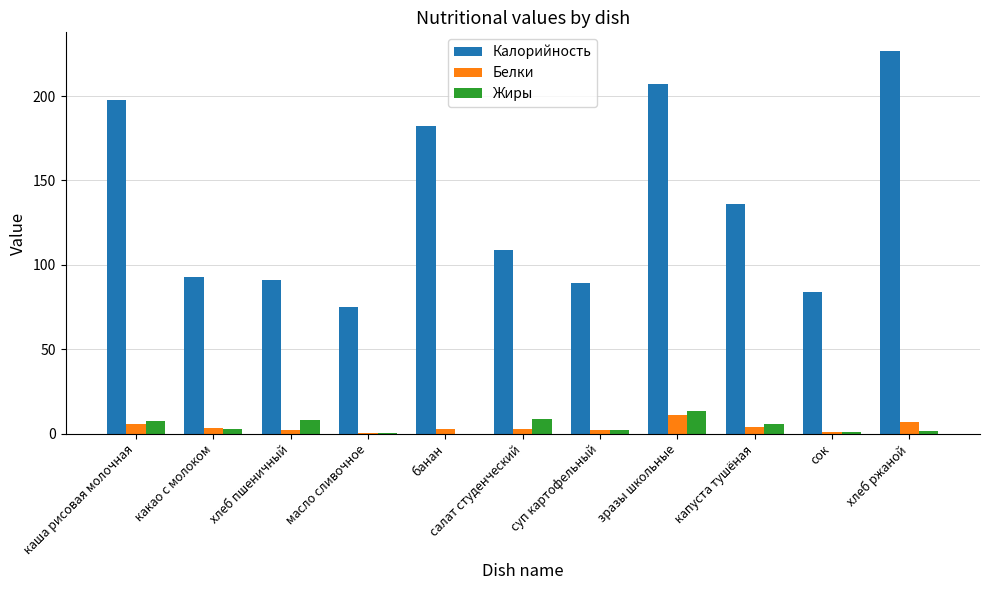

What is the sum of all Калорийность values?

1489.9